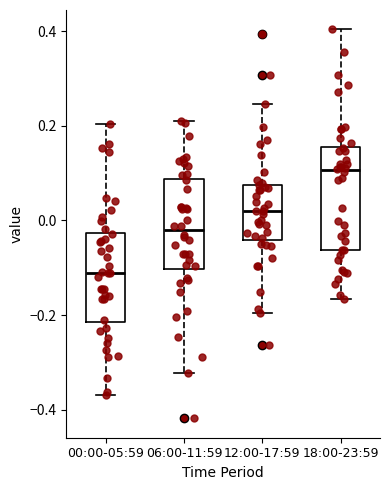

Reading left to right, transcribe this box plot: for each box, give where its median line is, the range the box spans, and where its two whiskers end, as read against the y-axis. The values are not printed on the chart, so give them approximately, as read against the axis.

00:00-05:59: median -0.12, box -0.22 to -0.02, whiskers -0.36 to 0.20
06:00-11:59: median -0.02, box -0.10 to 0.08, whiskers -0.32 to 0.20
12:00-17:59: median 0.02, box -0.04 to 0.08, whiskers -0.20 to 0.24
18:00-23:59: median 0.10, box -0.06 to 0.16, whiskers -0.16 to 0.40